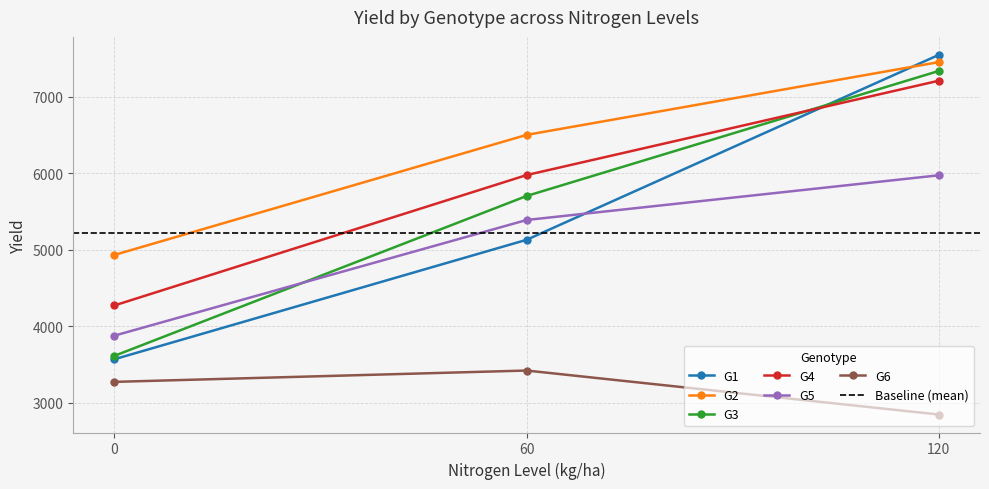

What is the value of the G6 point at the 3rd from the left?

2849.0